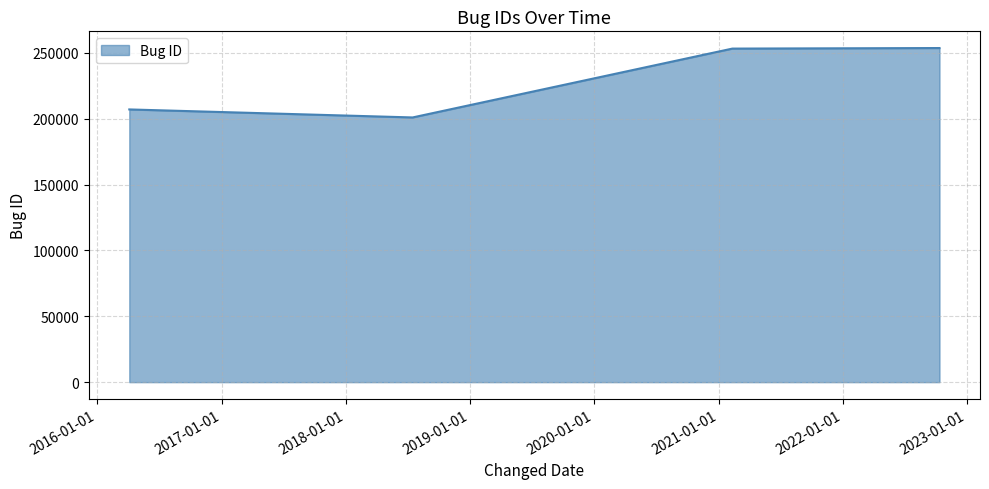

What is the minimum value shown in the chart?

200985